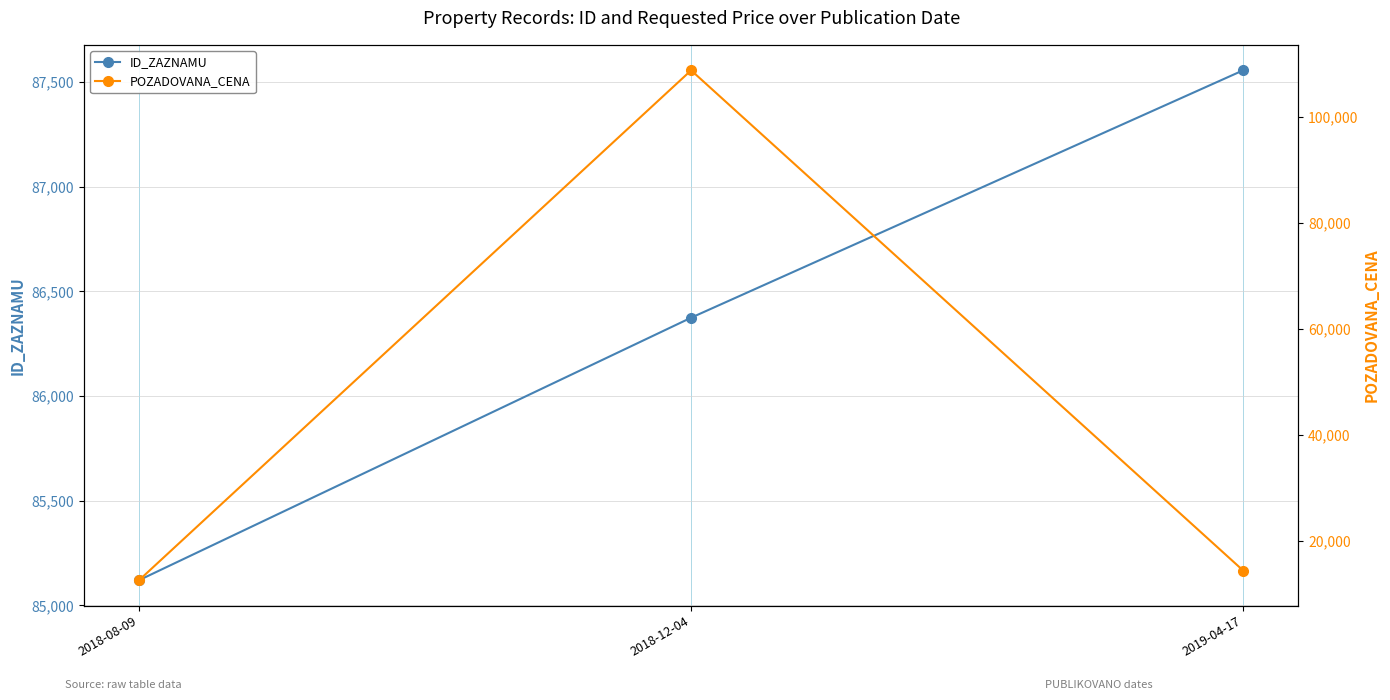

Reading left to right, what are all the values shown in this chart?

ID_ZAZNAMU: 2018-08-09=85121	2018-12-04=86374	2019-04-17=87555
POZADOVANA_CENA: 2018-08-09=12560	2018-12-04=108850	2019-04-17=14380